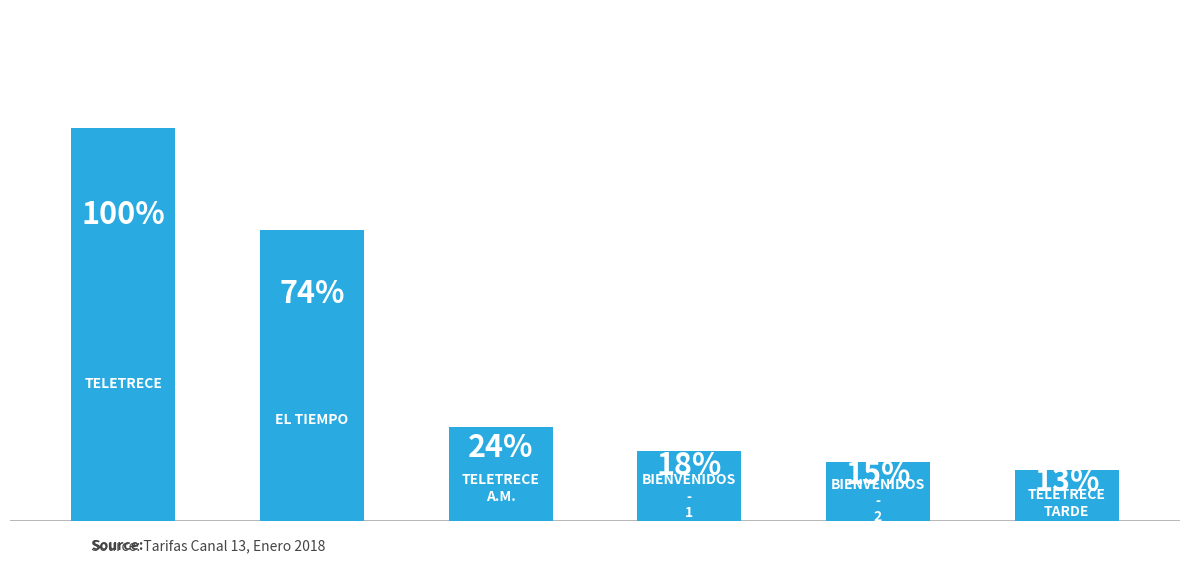

What is the sum of all values?

244